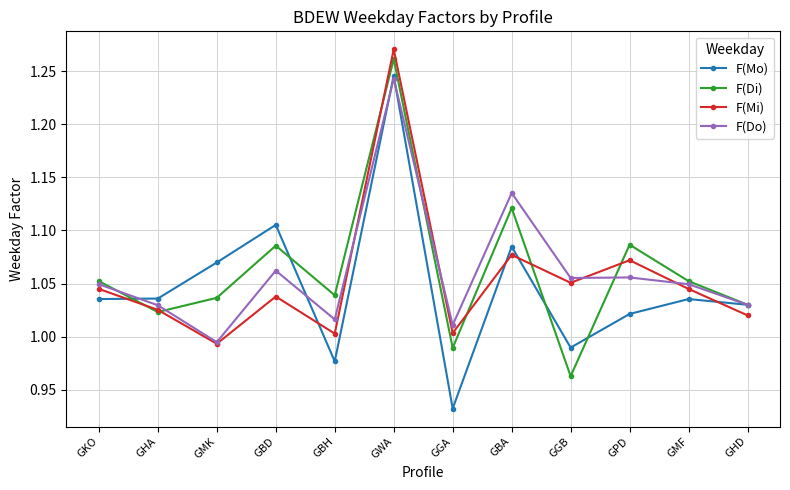

What is the total value across all series at GMF?

4.2